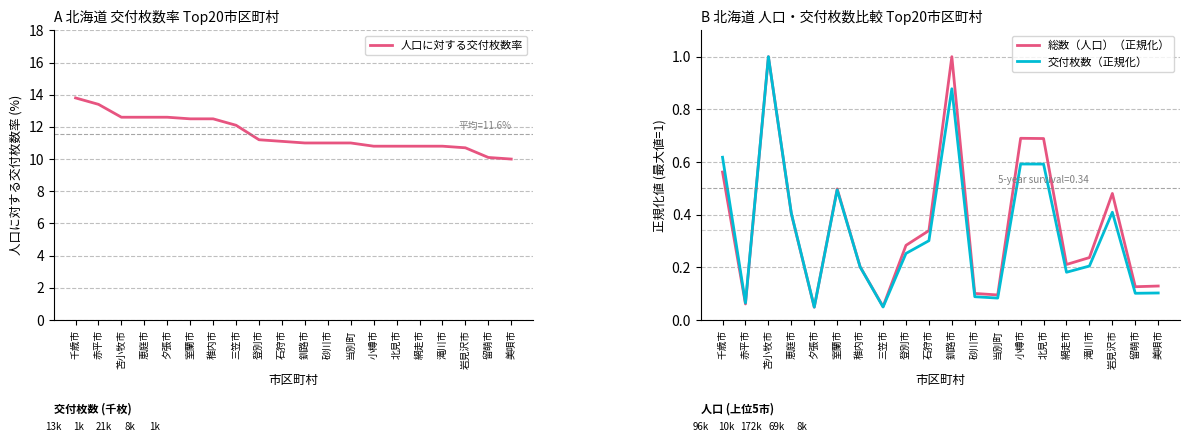

What is the difference between the maximum and minimum values in the 総数（人口）（正規化） series?

1.0